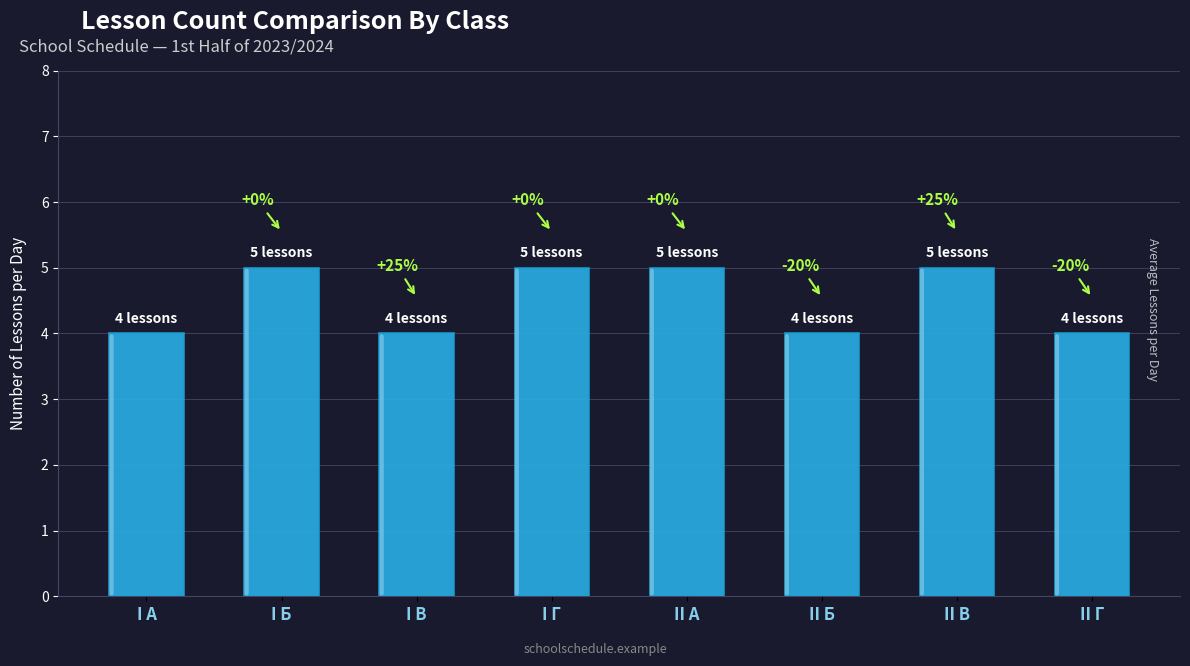

Between I В and II А, which is larger?

II А